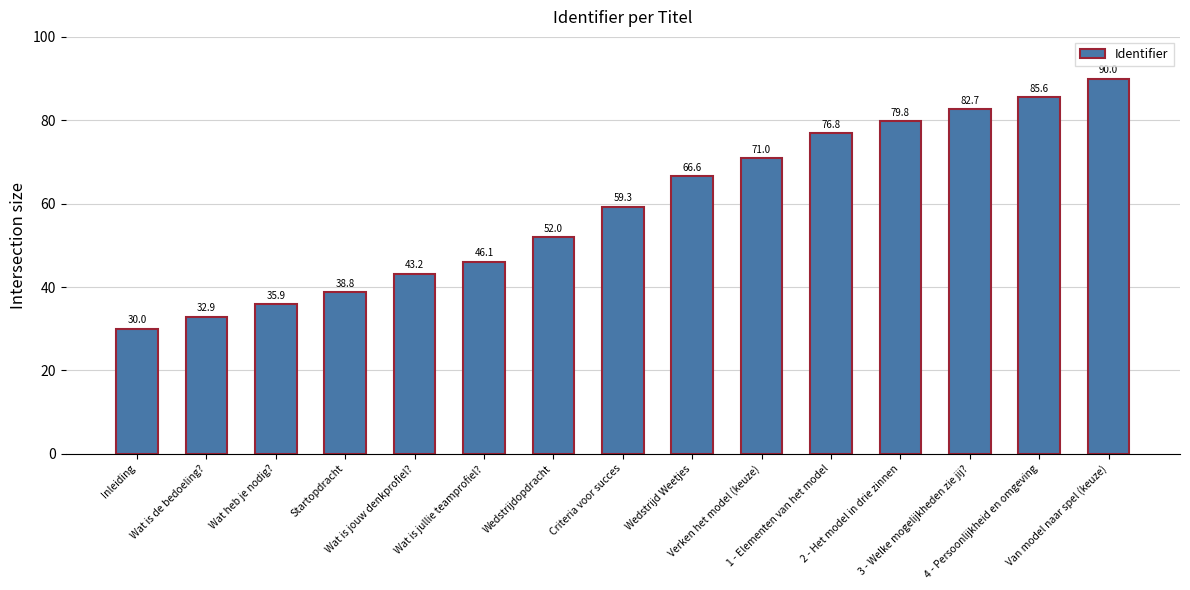

Rank the categories by value from highest to lowest.

Van model naar spel (keuze), 4 - Persoonlijkheid en omgeving, 3 - Welke mogelijkheden zie jij?, 2 - Het model in drie zinnen, 1 - Elementen van het model, Verken het model (keuze), Wedstrijd Weetjes, Criteria voor succes, Wedstrijdopdracht, Wat is jullie teamprofiel?, Wat is jouw denkprofiel?, Startopdracht, Wat heb je nodig?, Wat is de bedoeling?, Inleiding